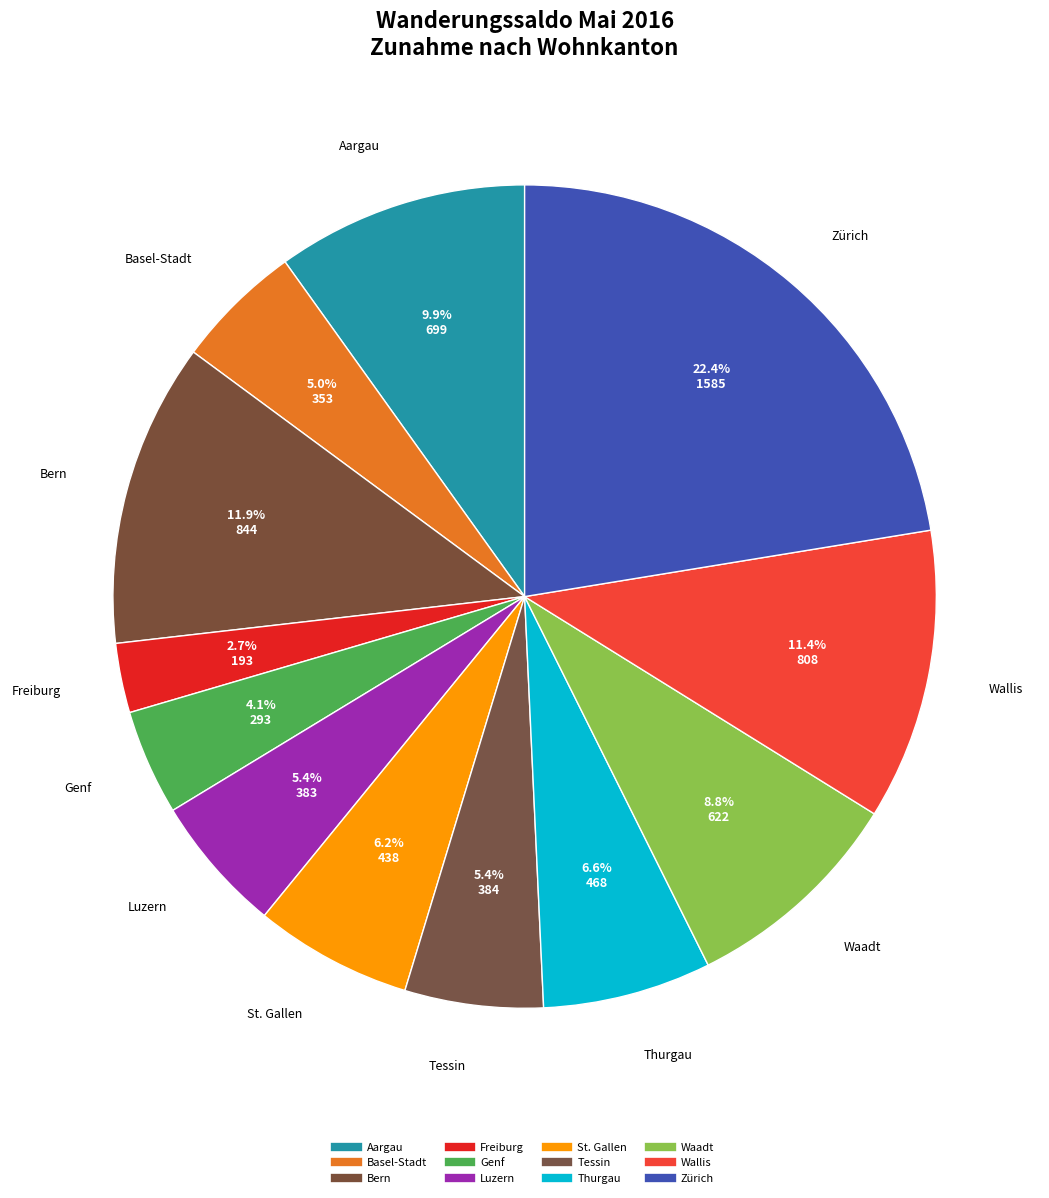

Is Basel-Stadt the majority of the pie?

No